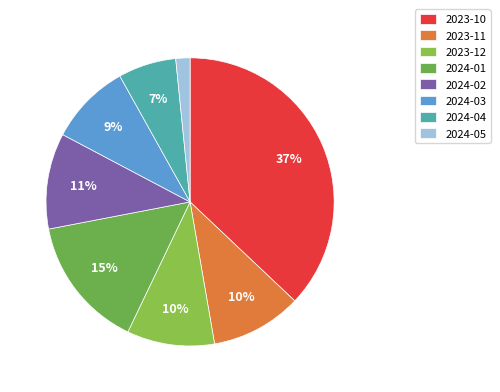

Do 2023-10 and 2023-11 together represent more than half of the pie?

No